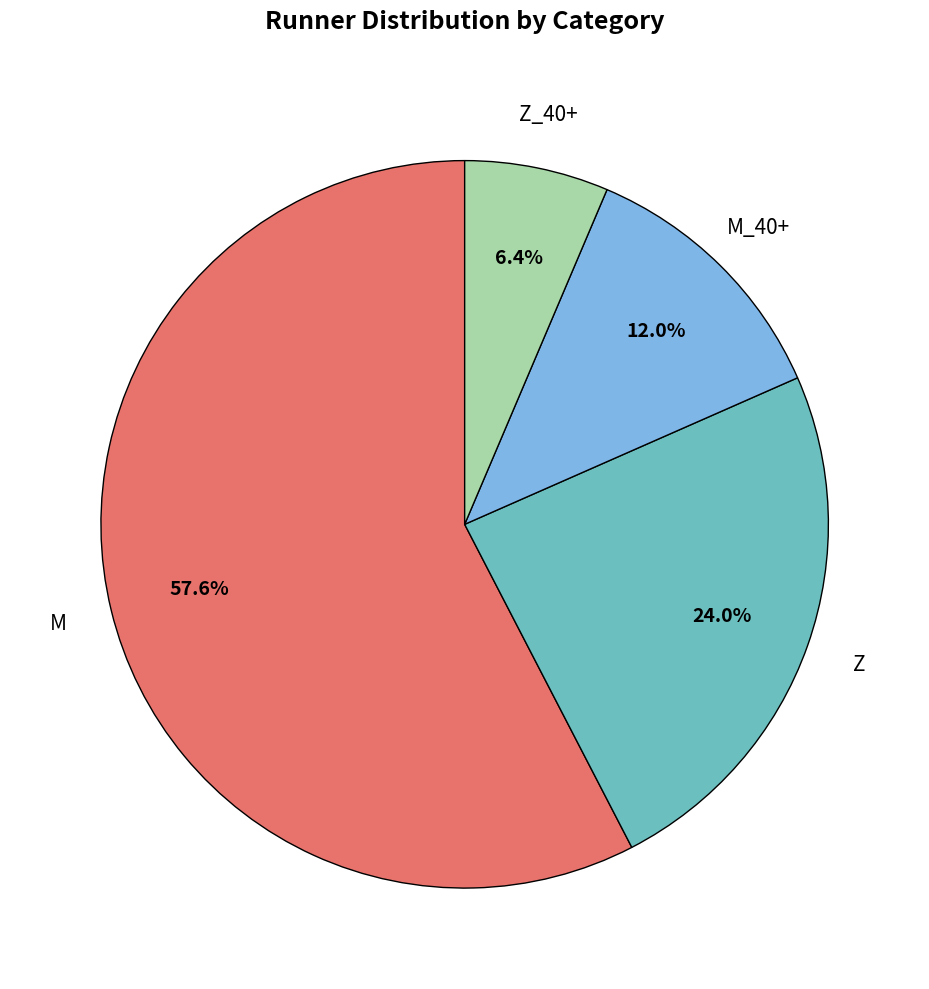

How many segments does this pie chart have?

4